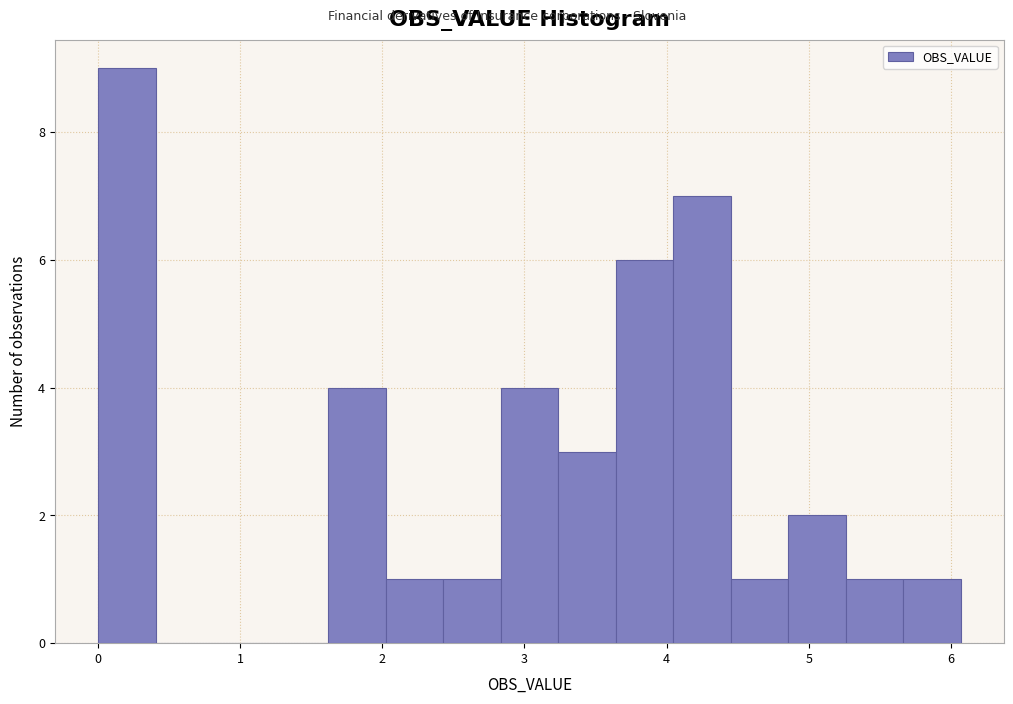

What is the height of the bar covering 4.5 to 4.9 on the x-axis? Neither the bar edges nor the heights are printed on the chart, so give them approximately, as read against the axes.

1